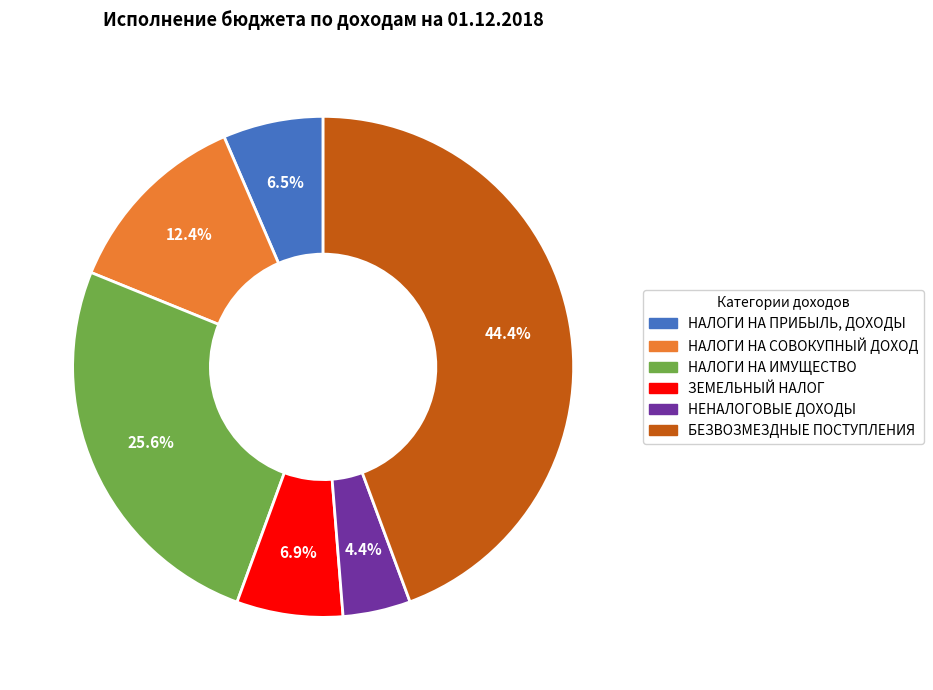

Is it true that ЗЕМЕЛЬНЫЙ НАЛОГ is 2% of the pie?

False